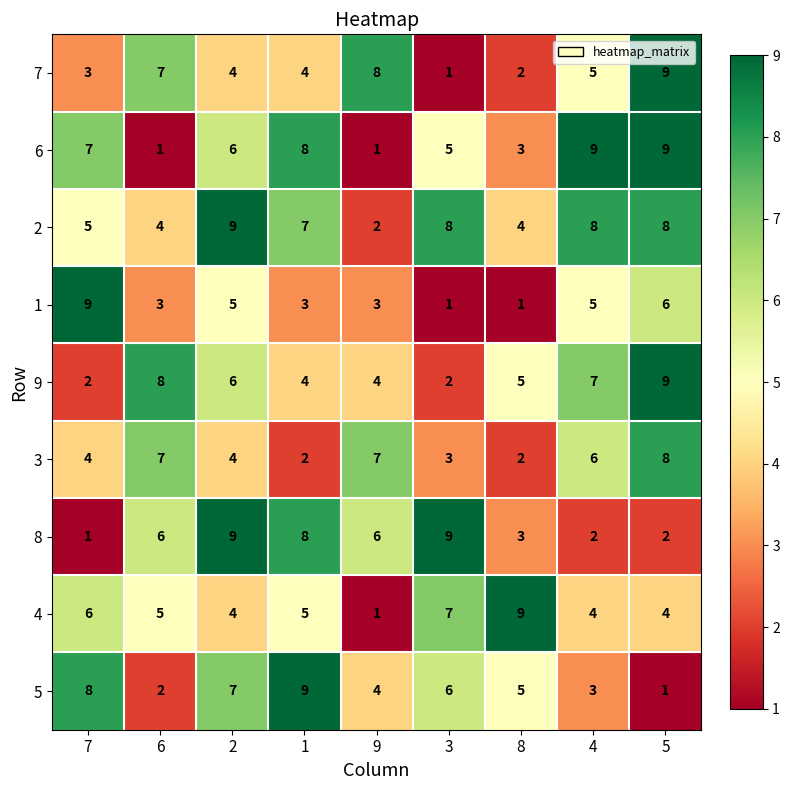

Between 1 and 9, which series saw the biggest shift?

6